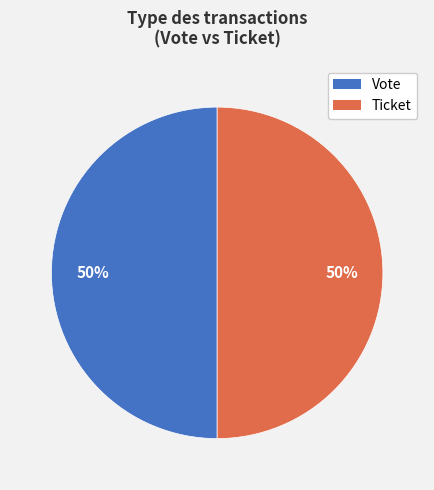

How many slices are in this pie chart?

2